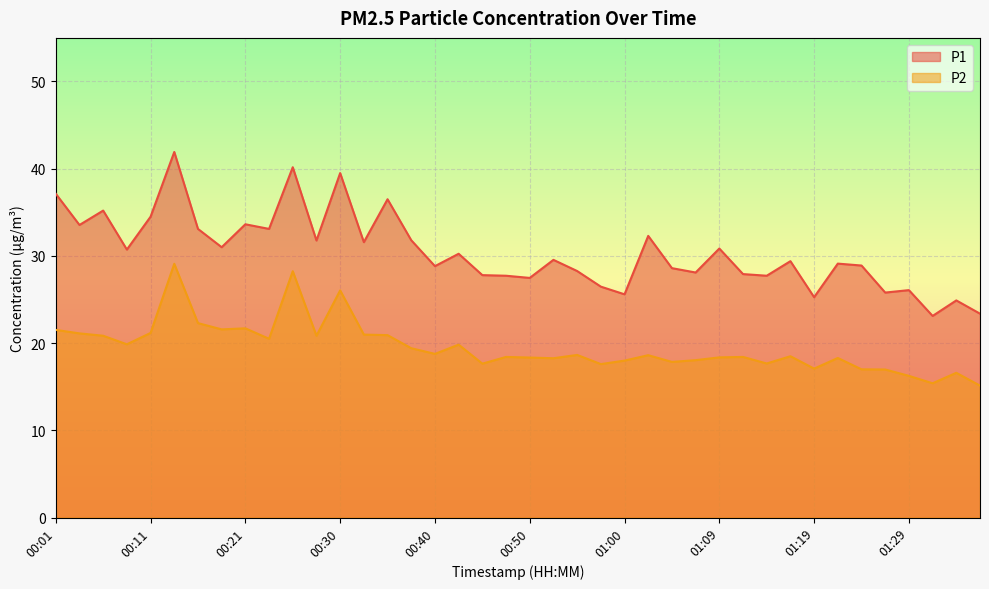

True or false: P2 has more than 1 interior local peaks.

True